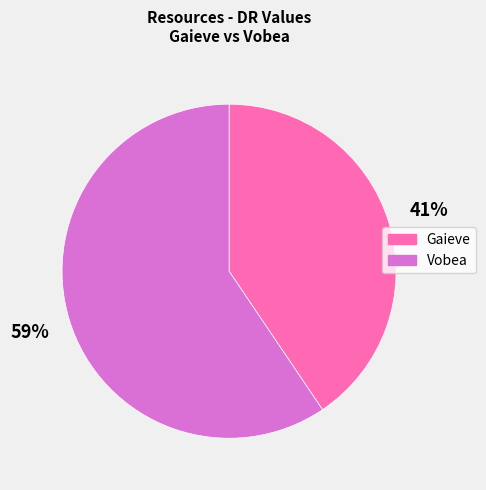

Rank the categories by value from highest to lowest.

Vobea, Gaieve